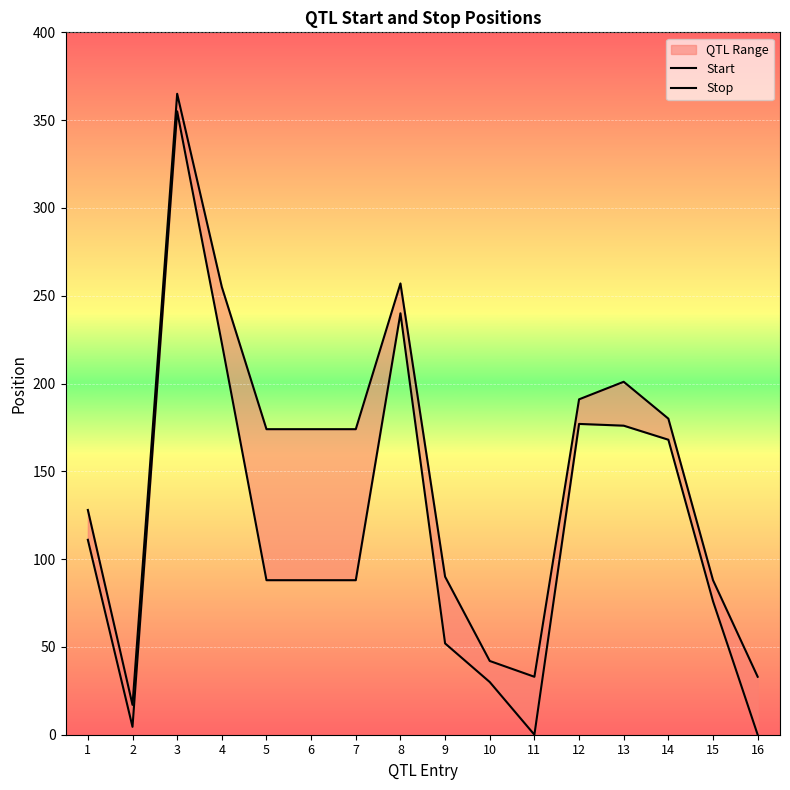

What is the difference between the highest and lowest values at 9?

38.0